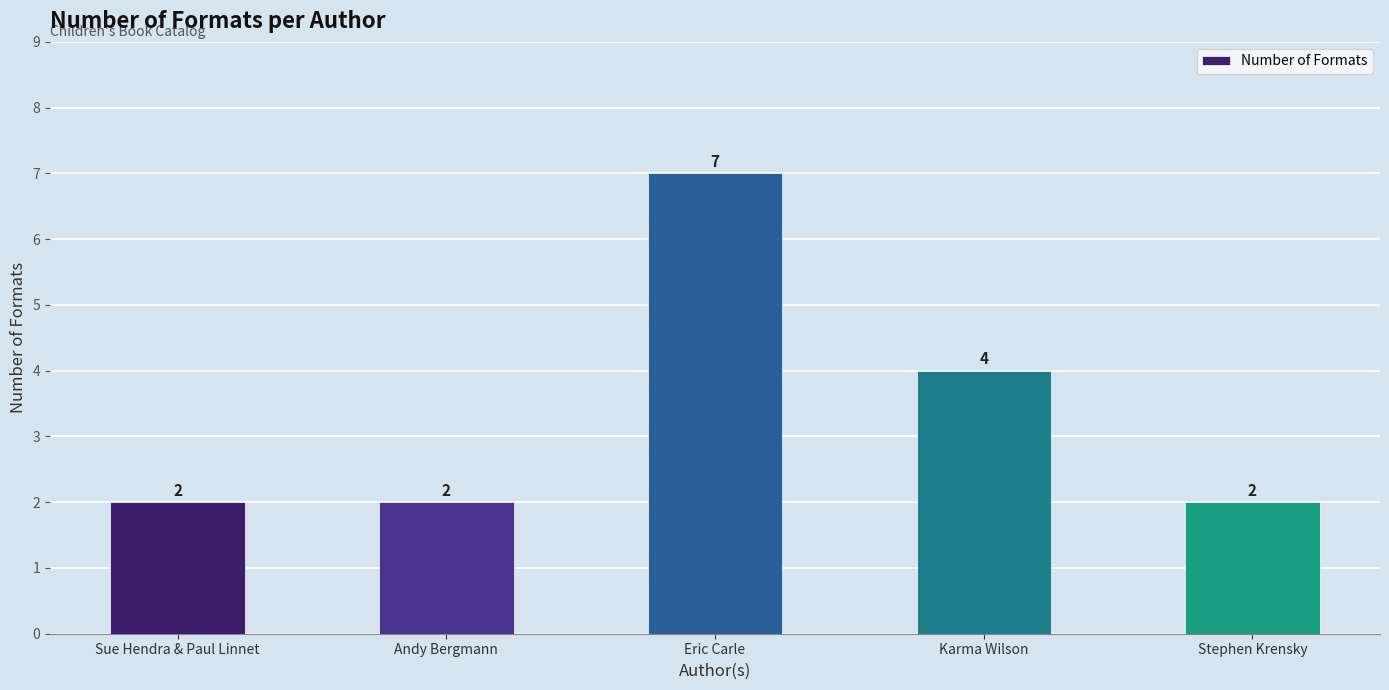

Approximately how many times larger is the value at Sue Hendra & Paul Linnet compared to Karma Wilson?

0.5